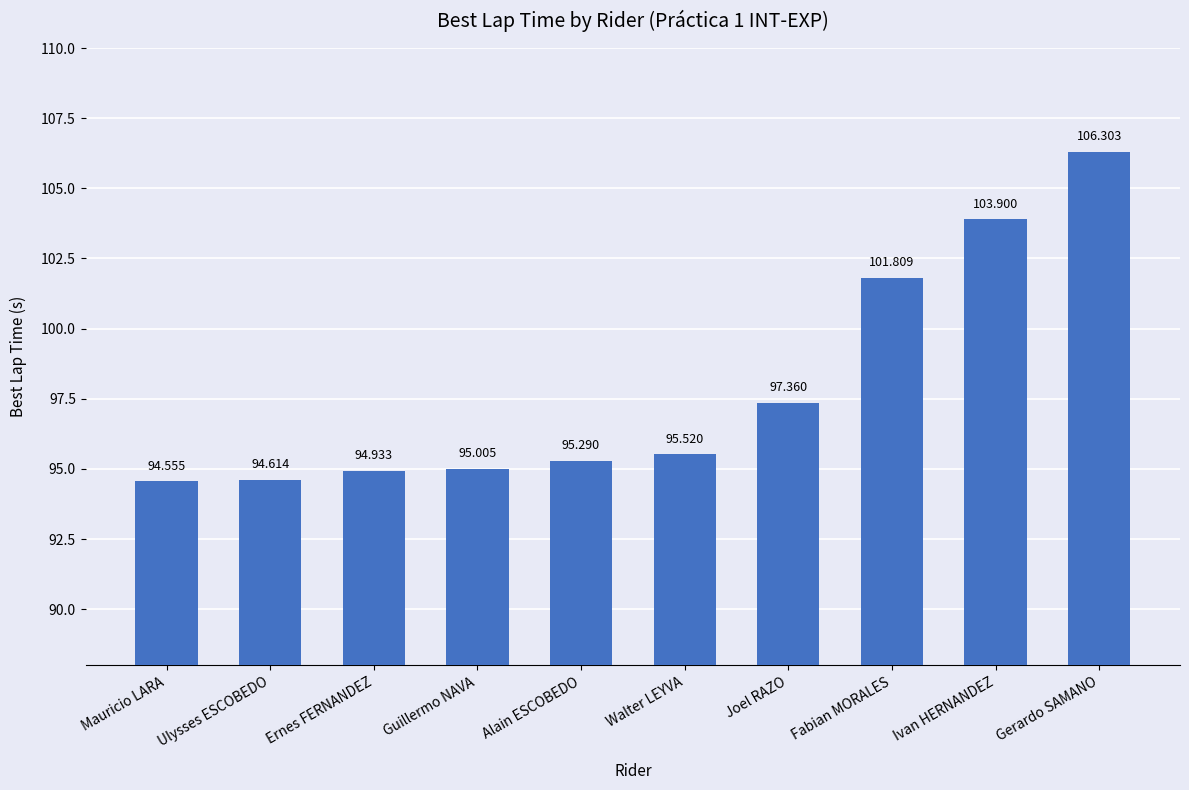

Is it true that the value at Mauricio LARA is 94.6?

True